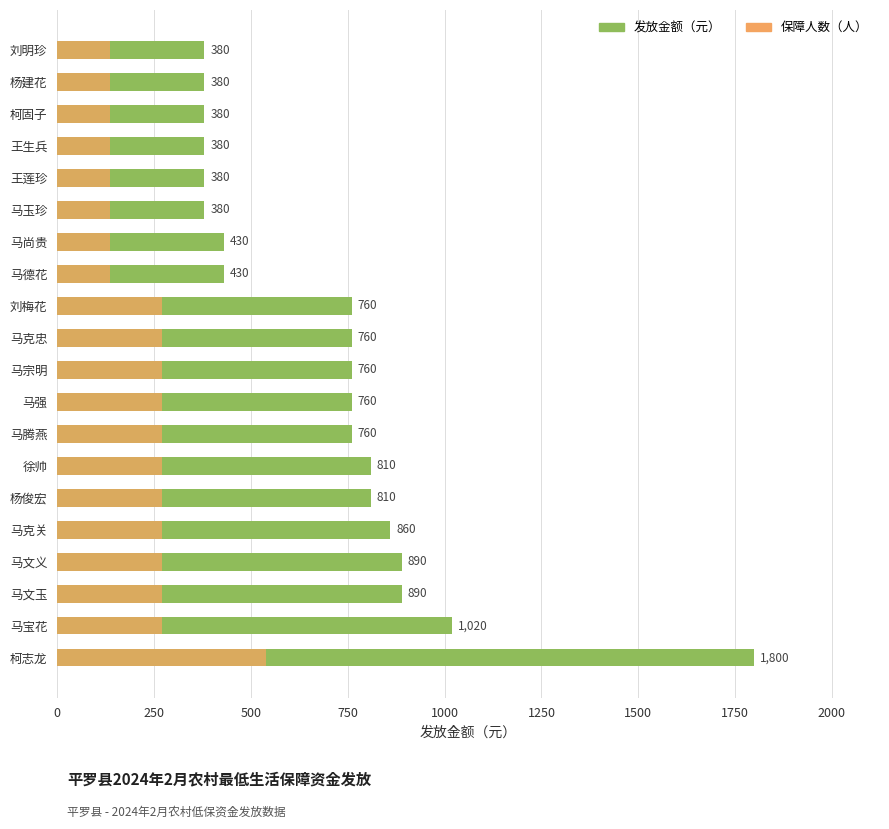

How many bars are there in each group?

2